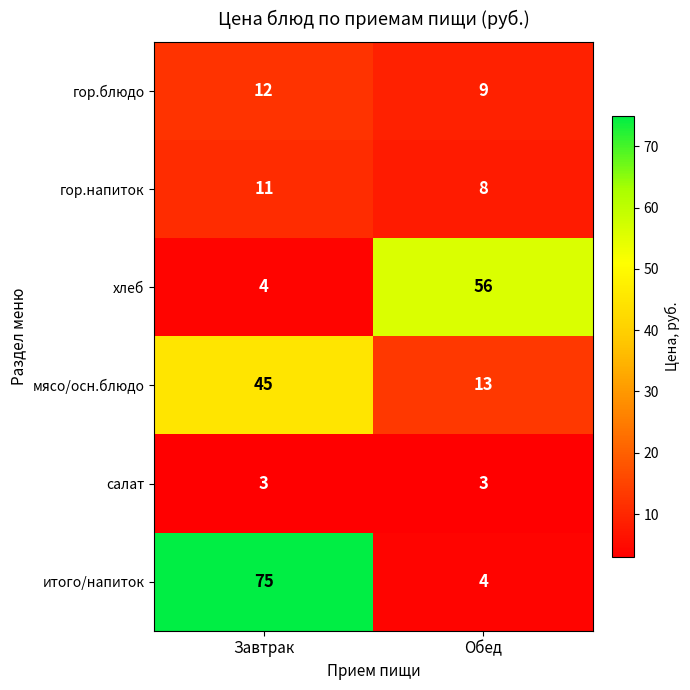

Which series changed the most between Завтрак and Обед?

итого/напиток